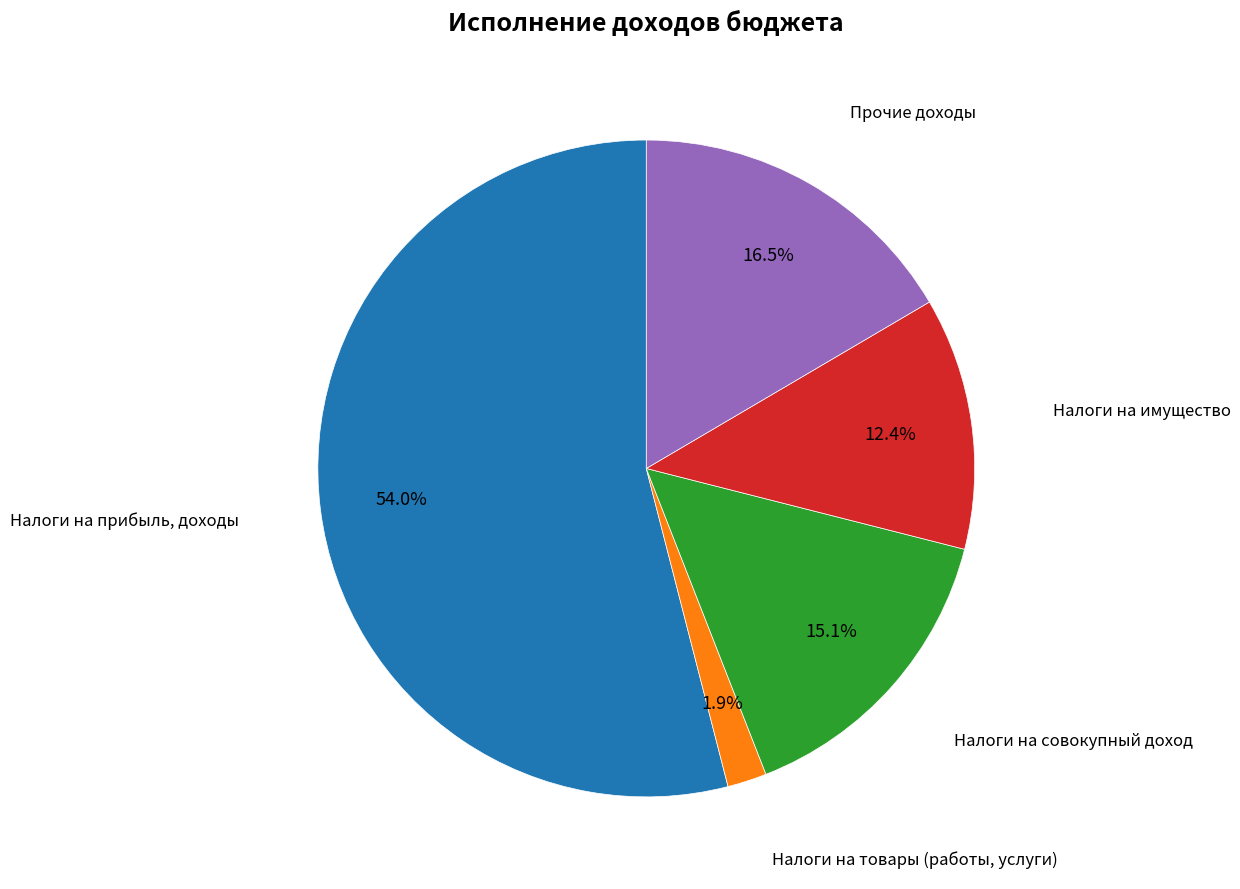

Is there a majority slice in this chart?

Yes